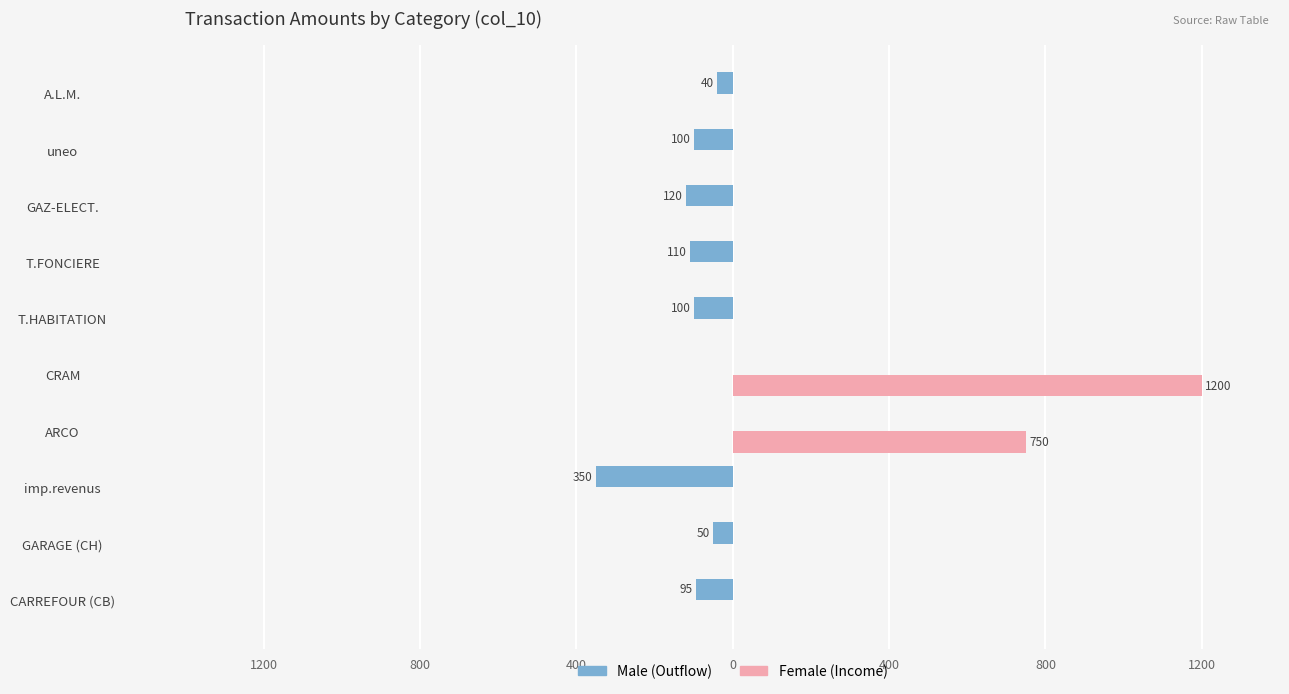

Does the chart contain stacked bars?

No